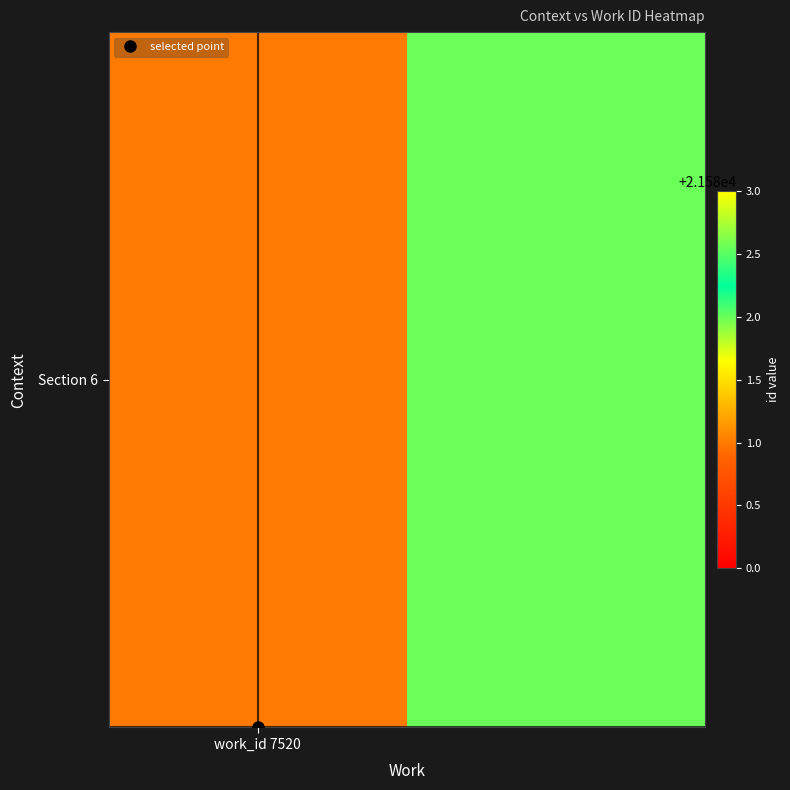

List the labels in order of value, largest first.

1, work_id 7520